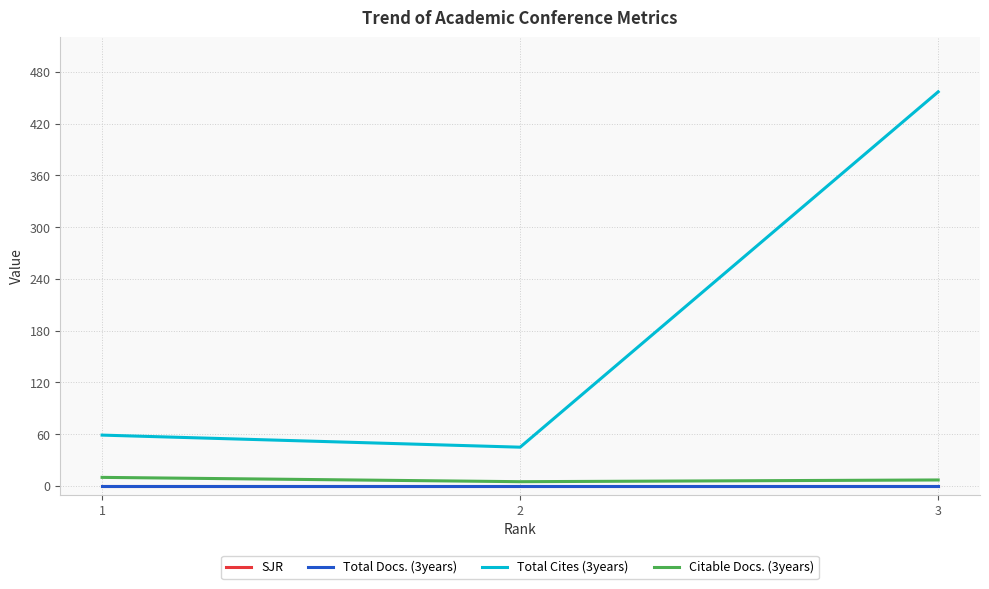

Does the chart have visible grid lines?

Yes